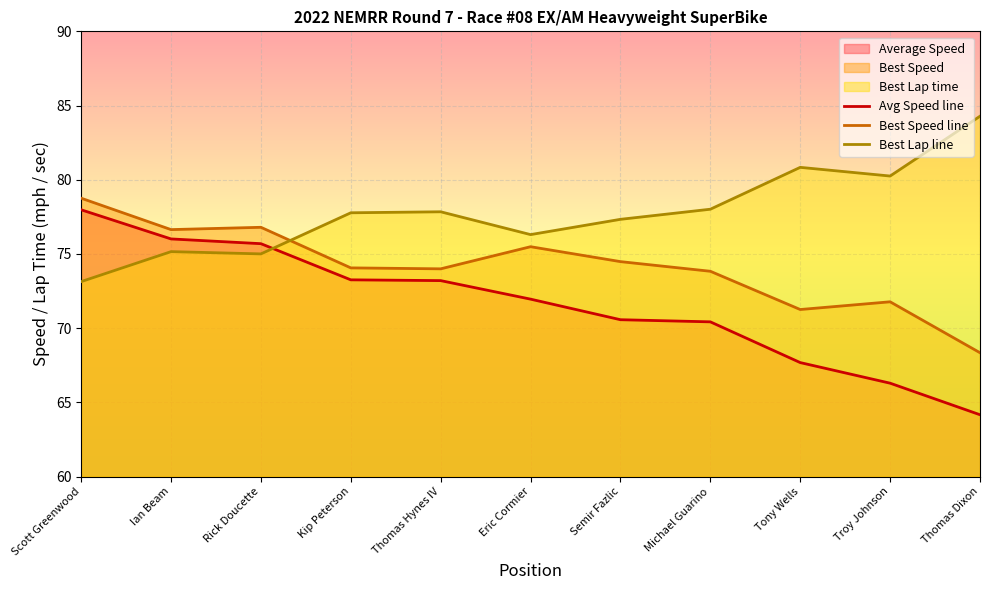

The value of Best Lap line at Scott Greenwood is 113.1. True or false?

False